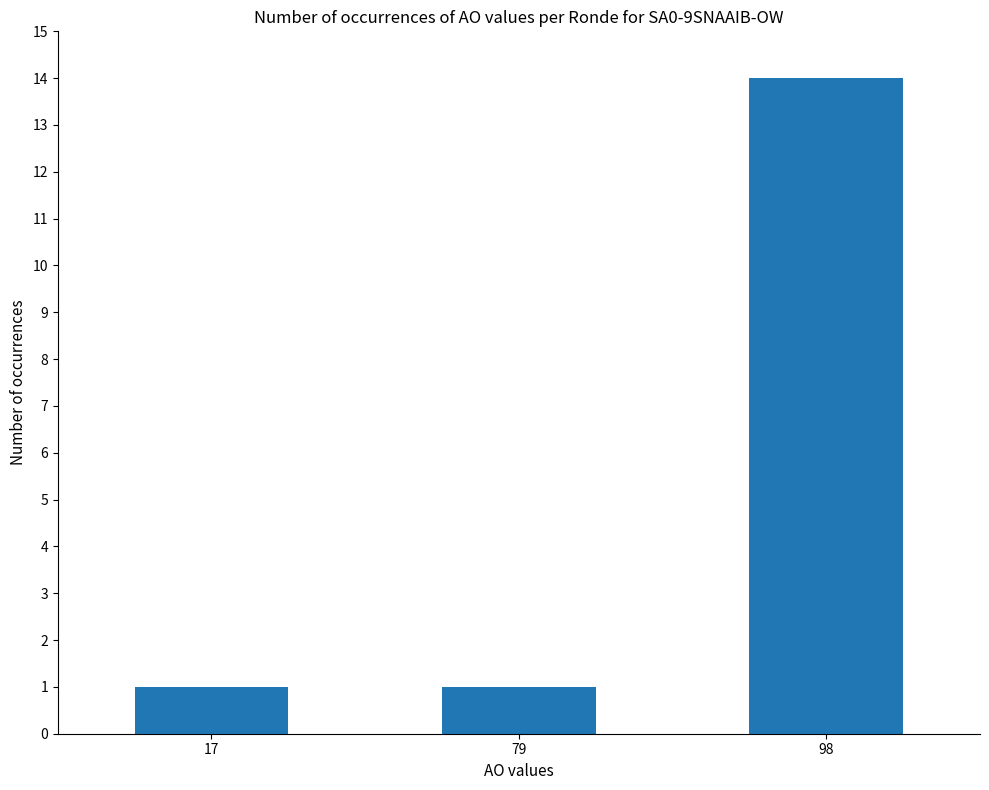

Which category has the highest value across all series?

98